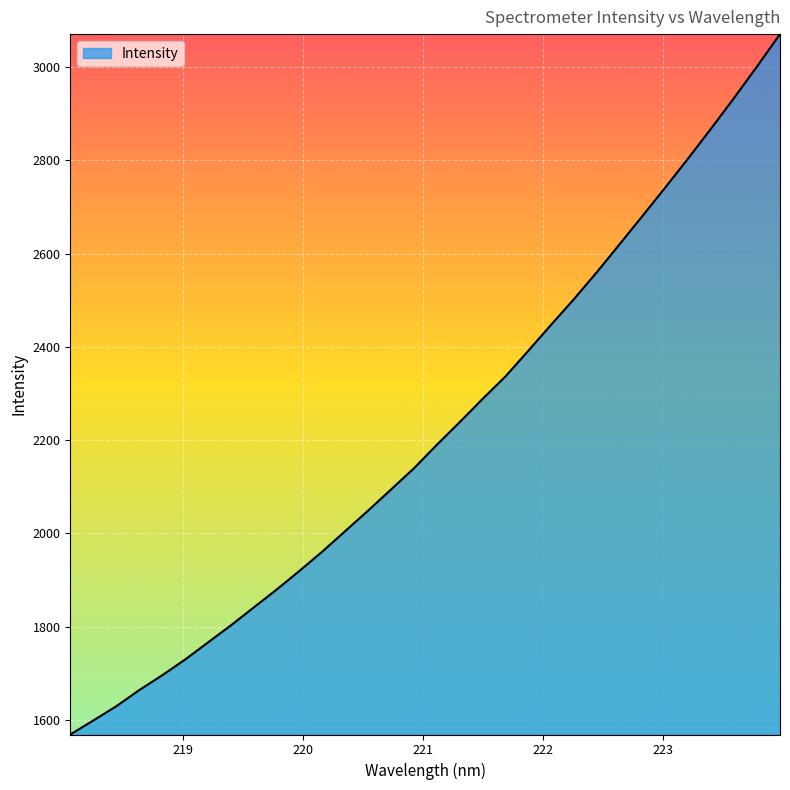

What is the smallest value displayed?

1568.7